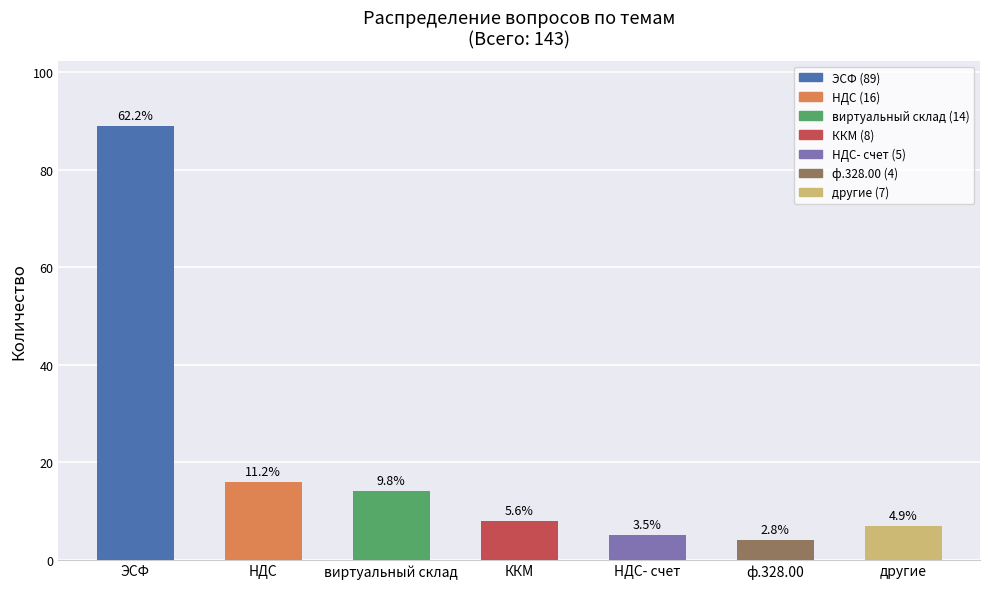

What is the difference between the maximum and second lowest values?

84